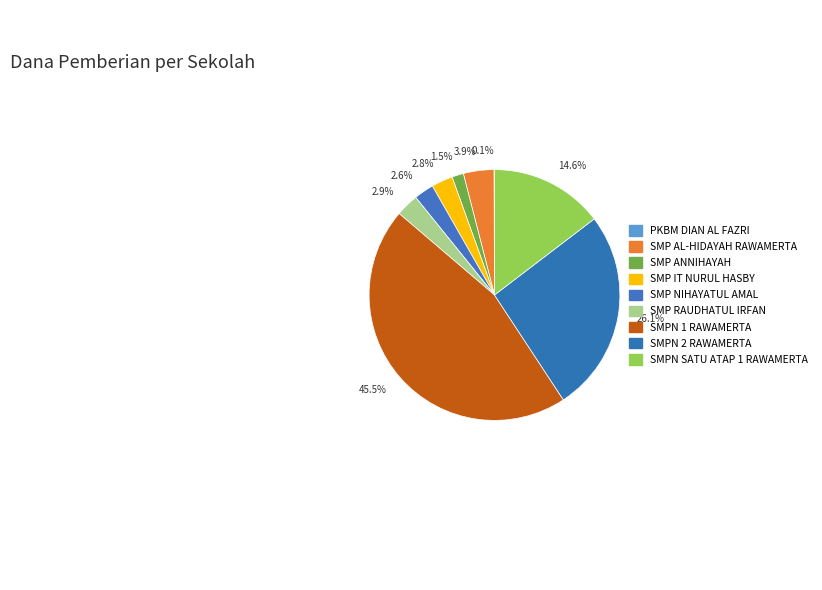

Is 3.9% the majority of the pie?

No